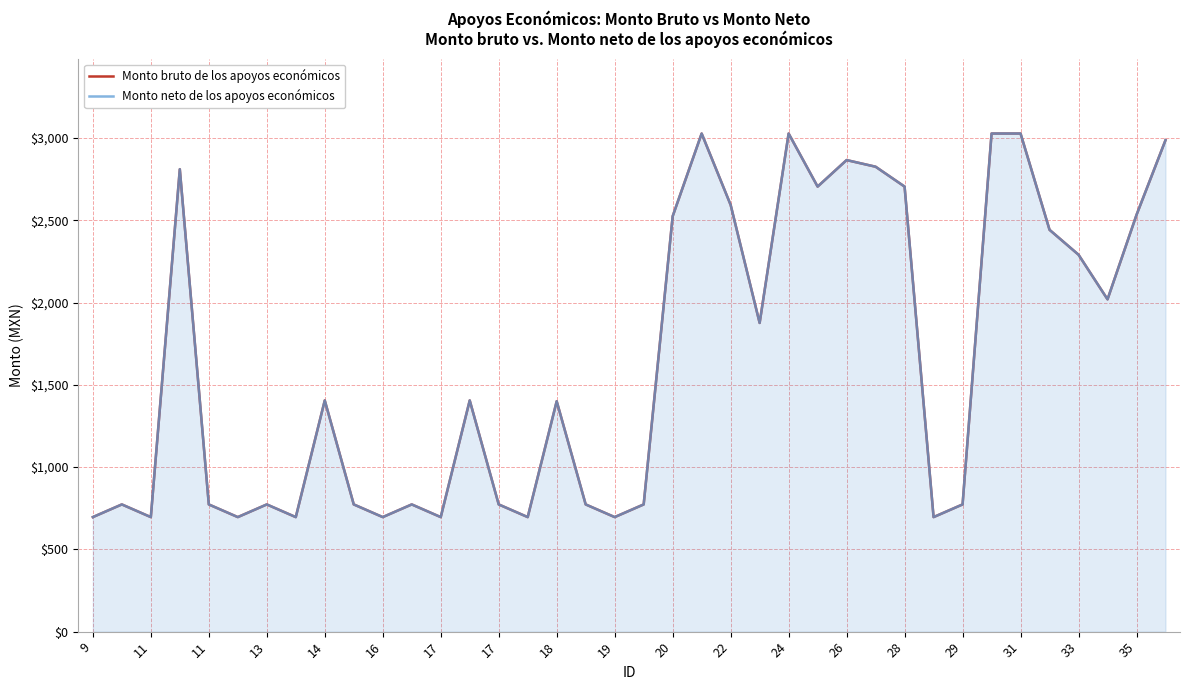

What is the difference between the Monto neto de los apoyos económicos values at 27 and 33?

383.4